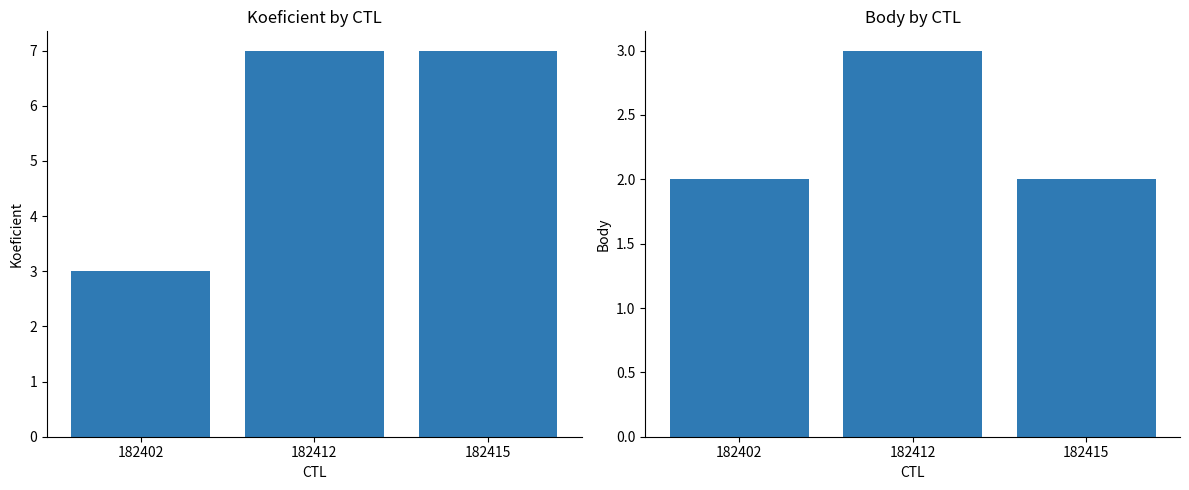

What value does the Body series have at 182415?

2